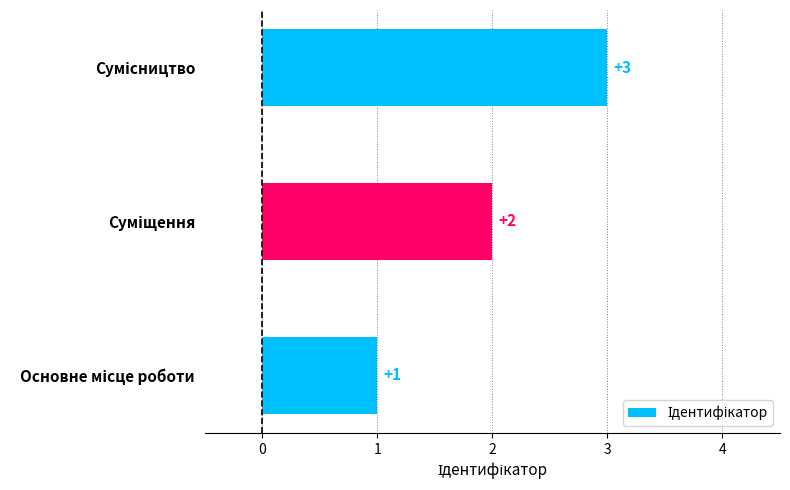

What is the greatest value displayed?

3